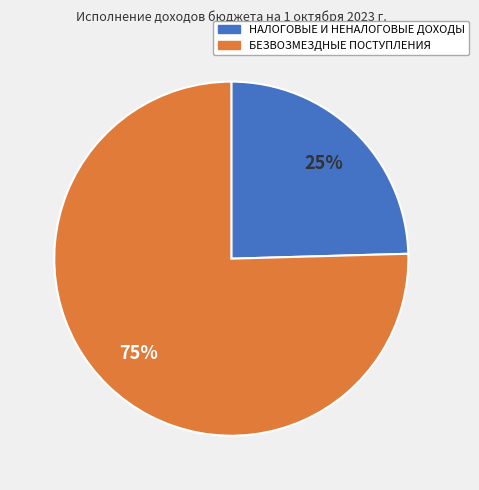

How many slices are in this pie chart?

2